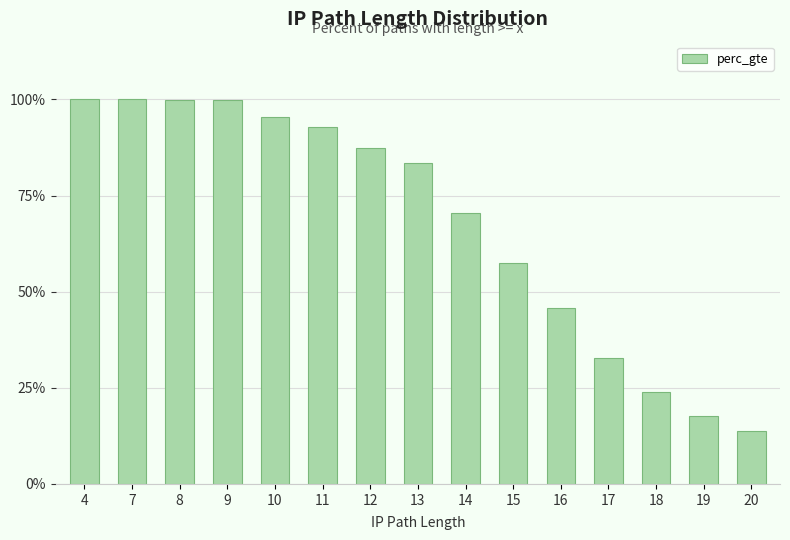

What is the difference between the values at 19 and 12?

0.7